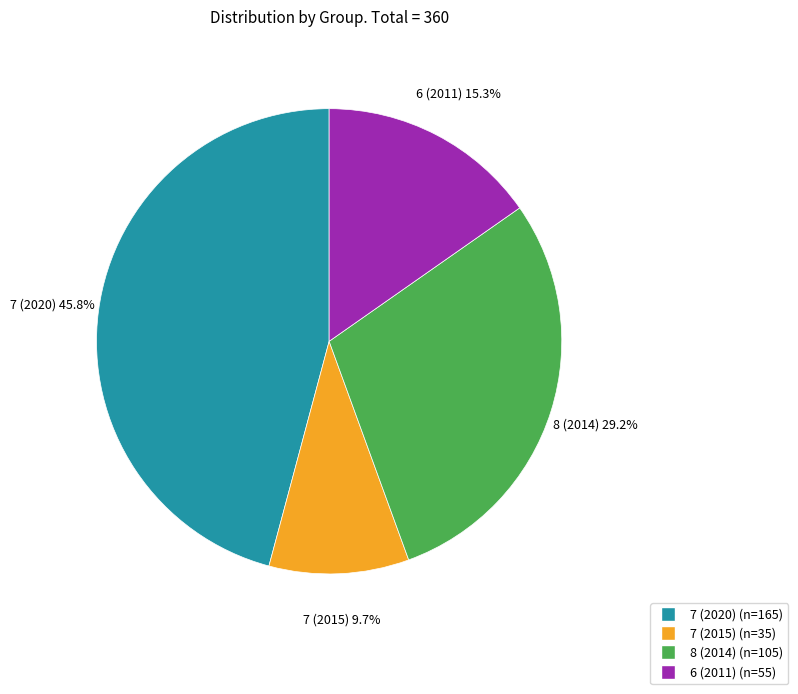

Does any single category account for the majority?

No